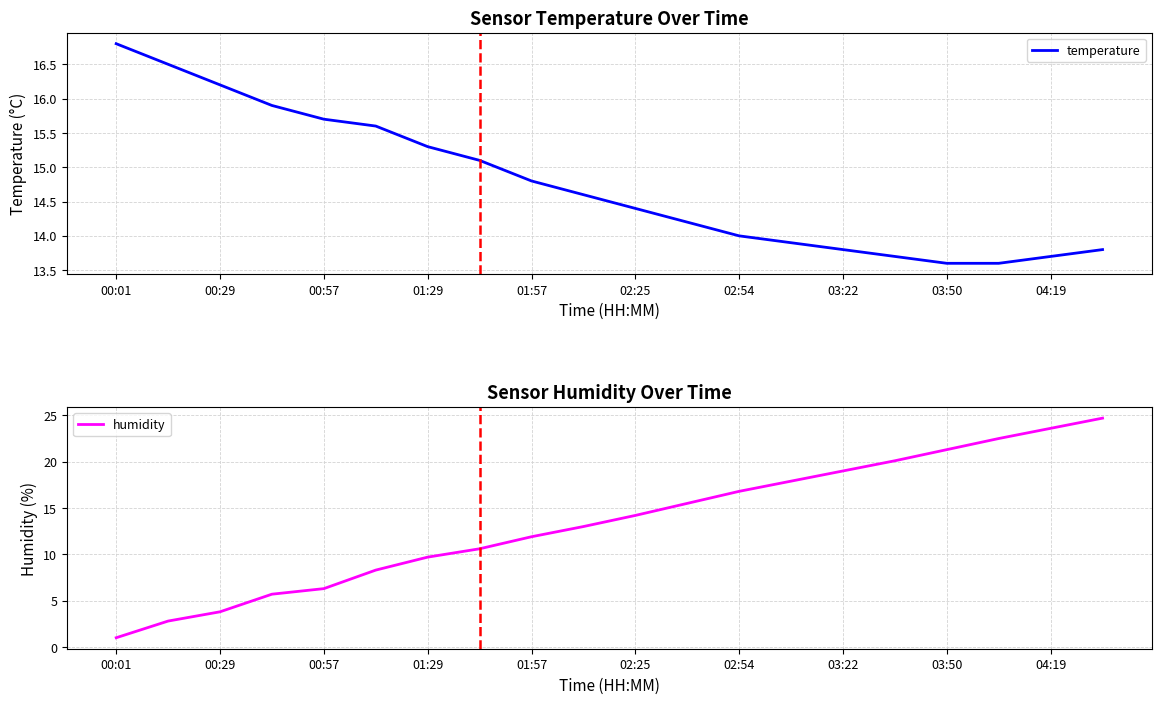

Is it true that temperature equals 5.3 at 01:57?

False